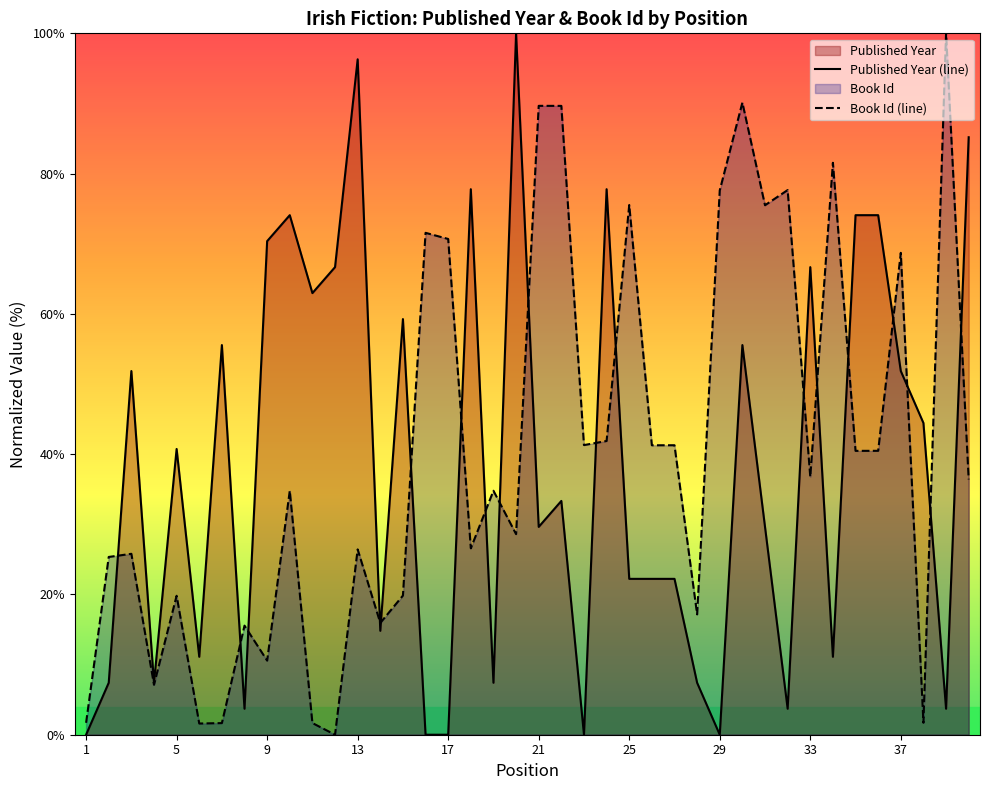

What is the total value across all series at 37?

120.6